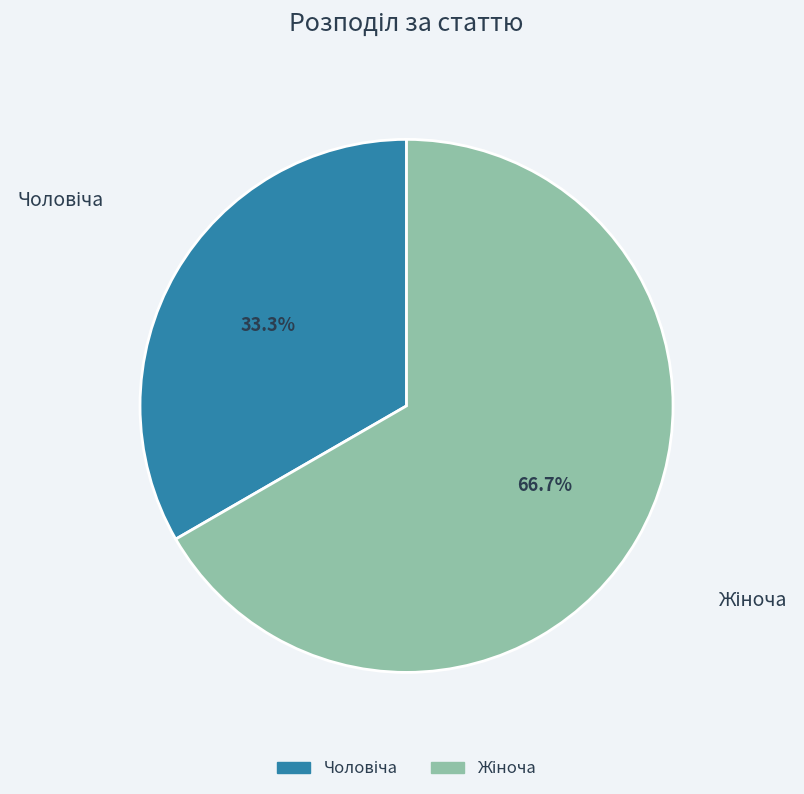

Is there a majority slice in this chart?

Yes